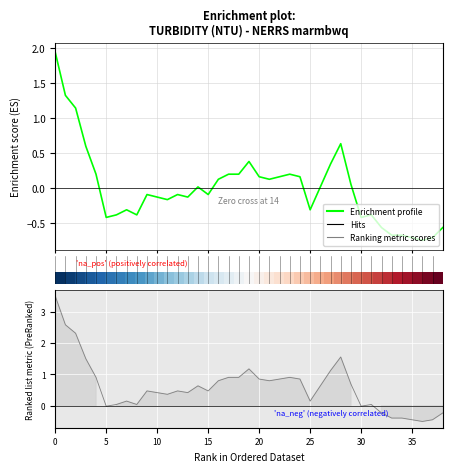

What value does the Enrichment profile series have at 35?

-0.3